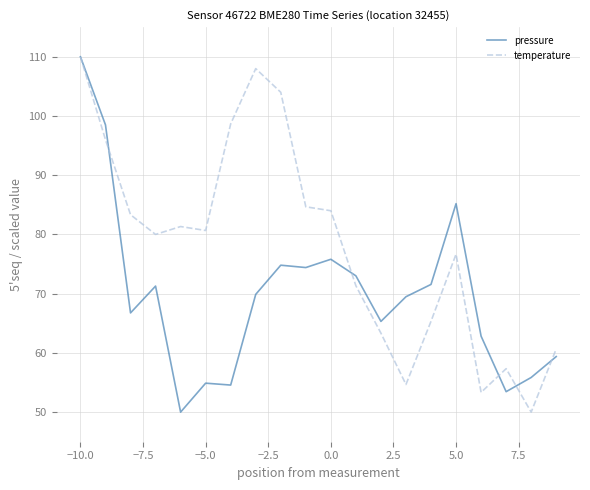

What is the minimum value shown in the chart?

50.0